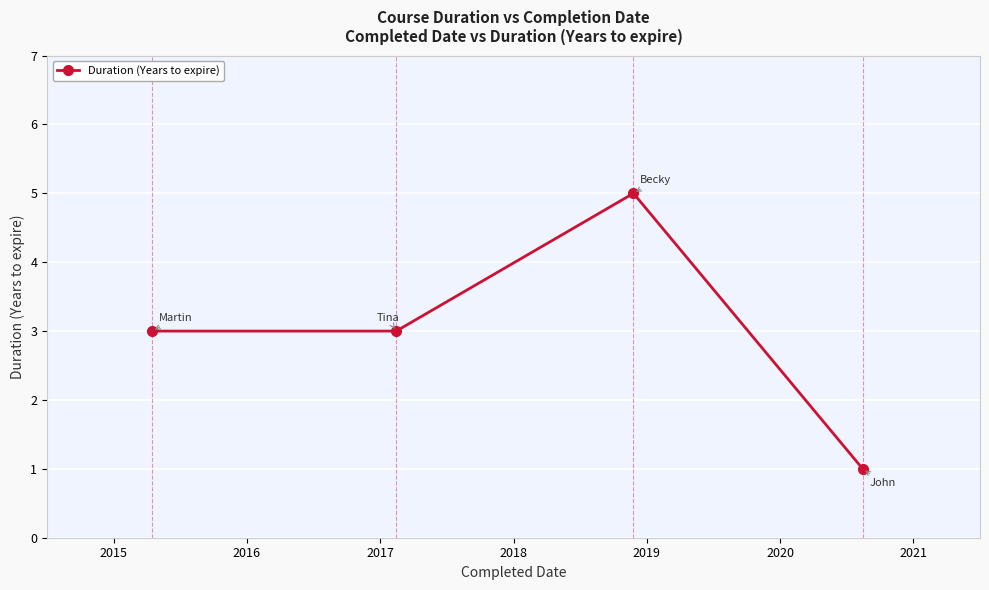

Reading right to left, what are all the values shown in this chart?

1	5	3	3